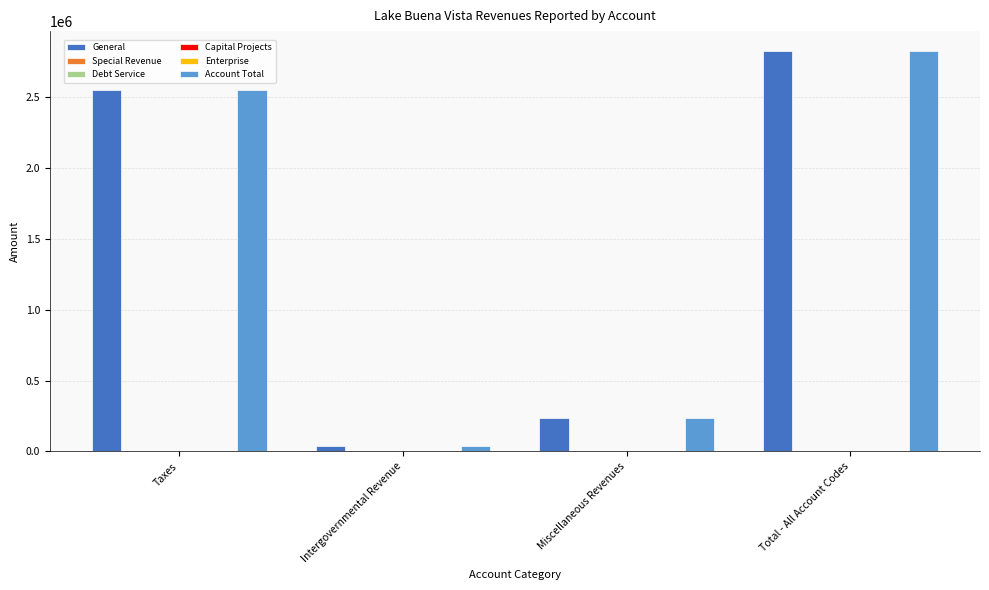

Is the value of Account Total at Intergovernmental Revenue greater than the value of Capital Projects at Taxes?

Yes